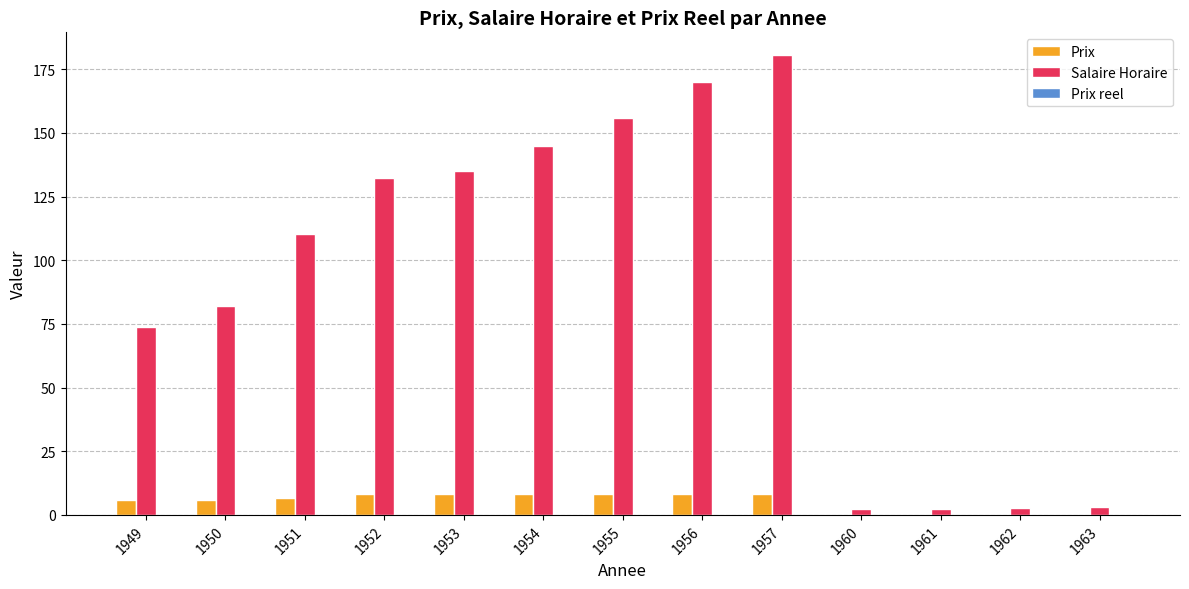

Which series has the largest total across all categories?

Salaire Horaire